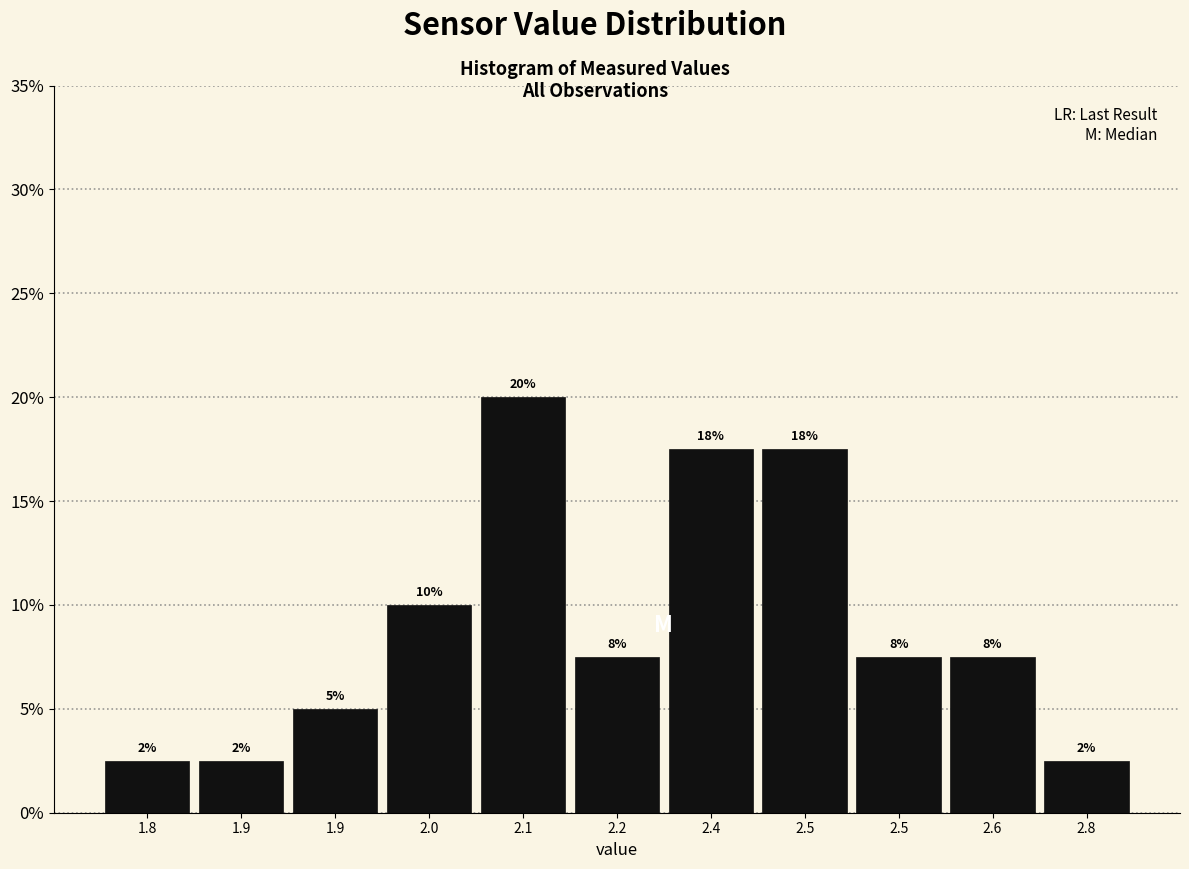

Does the chart contain any negative values?

No